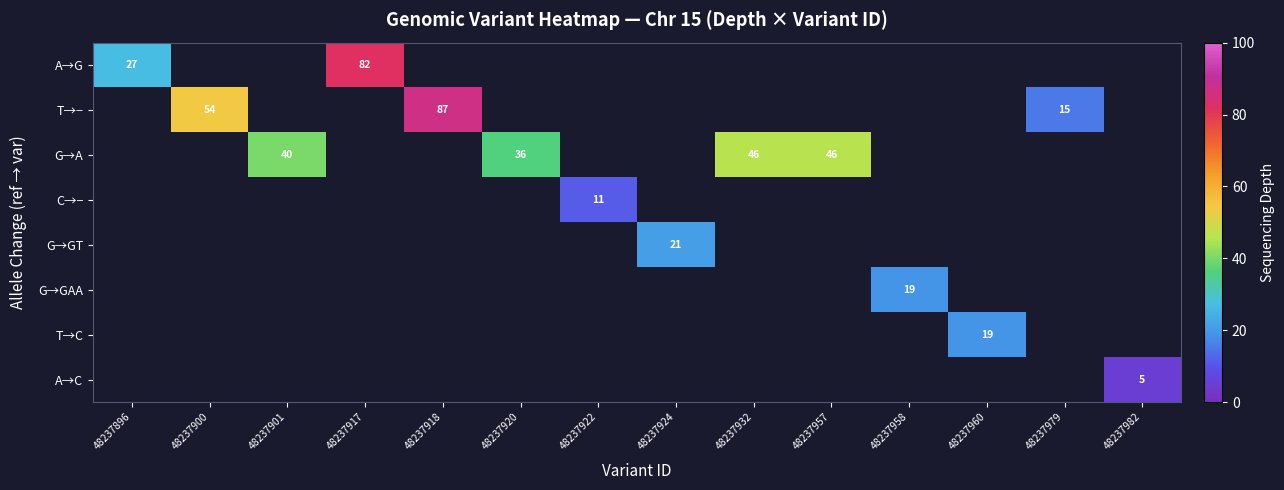

The value of T→− at 48237900 is 38. True or false?

False